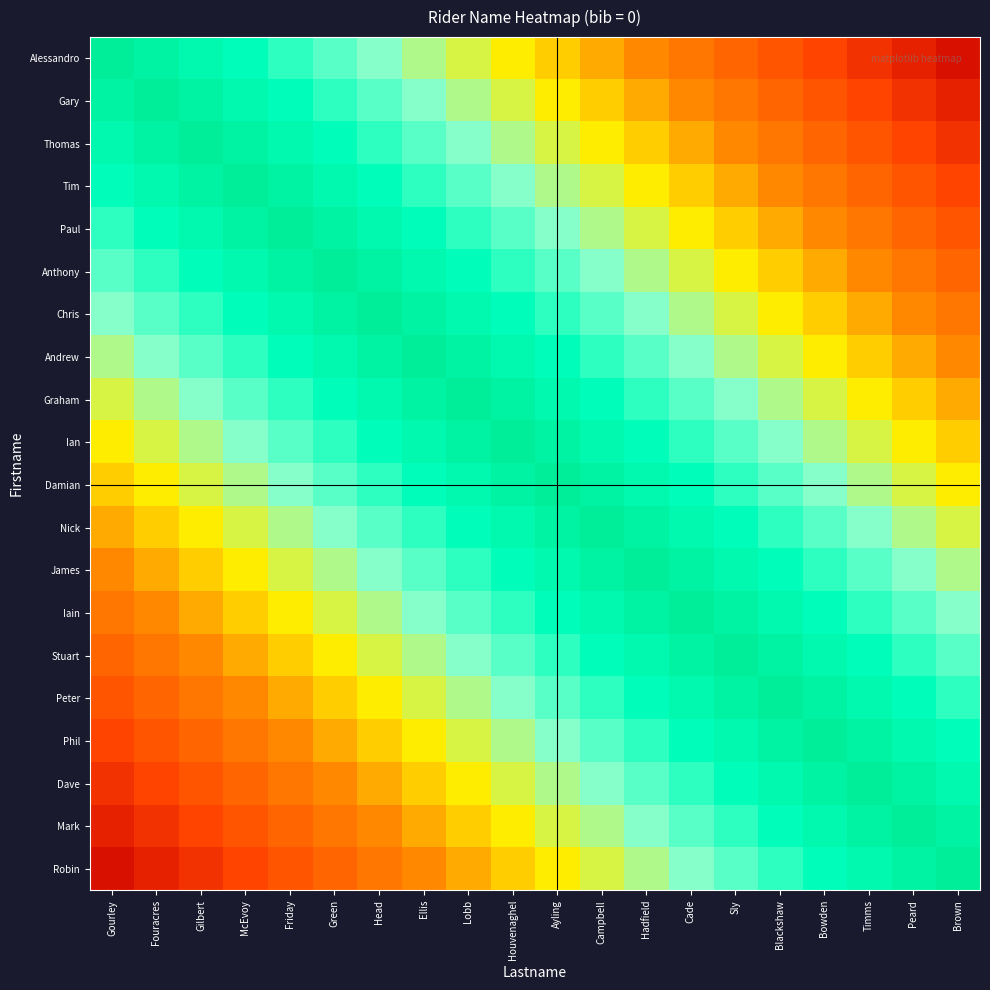

At which category is the sum across all series the highest?

Houvenaghel